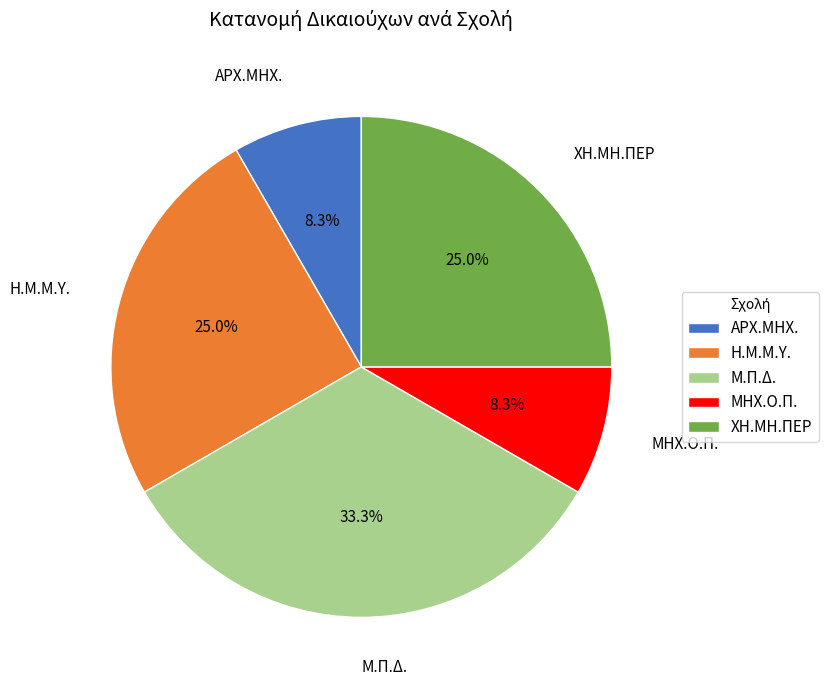

Is the sum of Μ.Π.Δ. and ΧΗ.ΜΗ.ΠΕΡ greater than half?

Yes